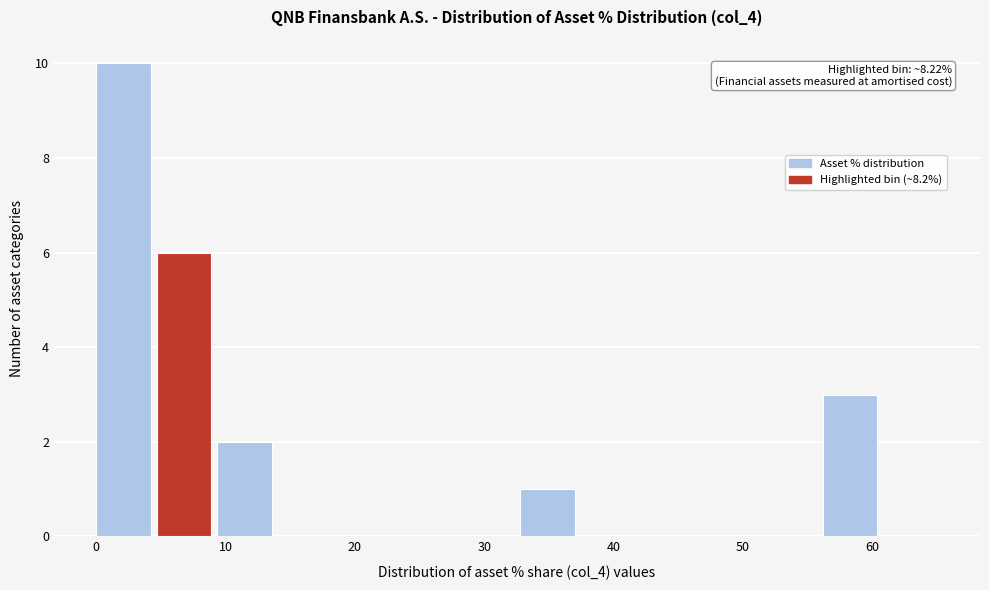

Over which range of the x-axis is the bar tallest?

0 to 5